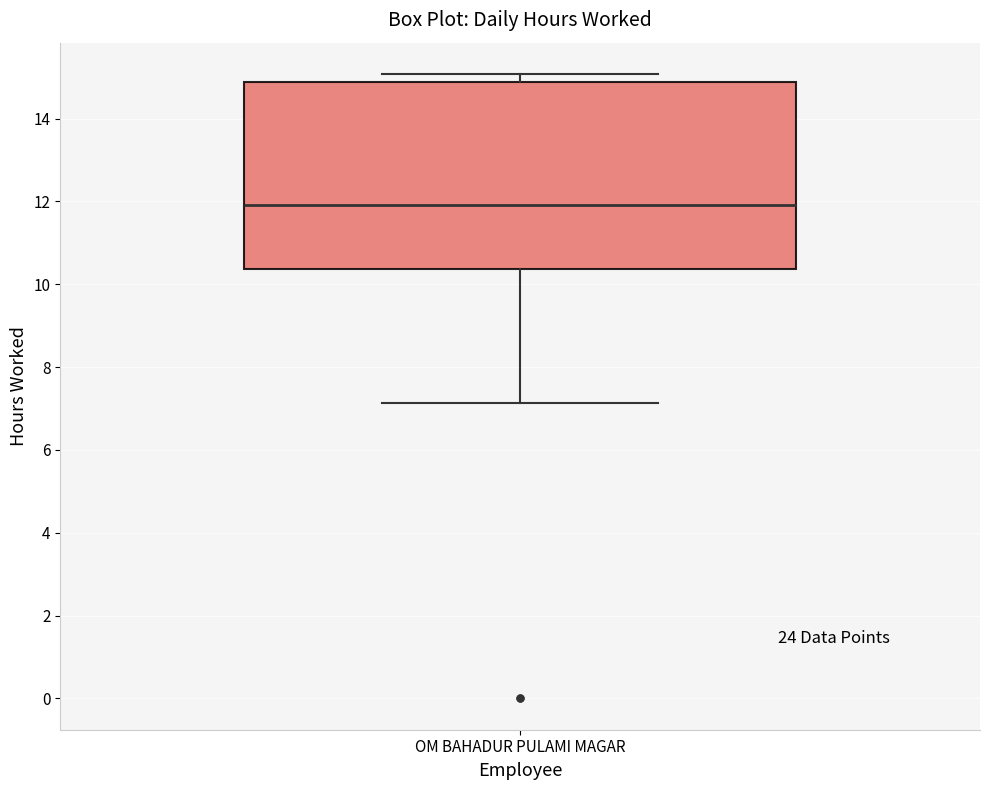

Read this box plot against the y-axis: the position of the median line, the range covered by the box, and the ends of both whiskers. The values are not printed on the chart, so give them approximately, as read against the axis.

median 12.0, box 10.4 to 14.8, whiskers 7.2 to 15.0